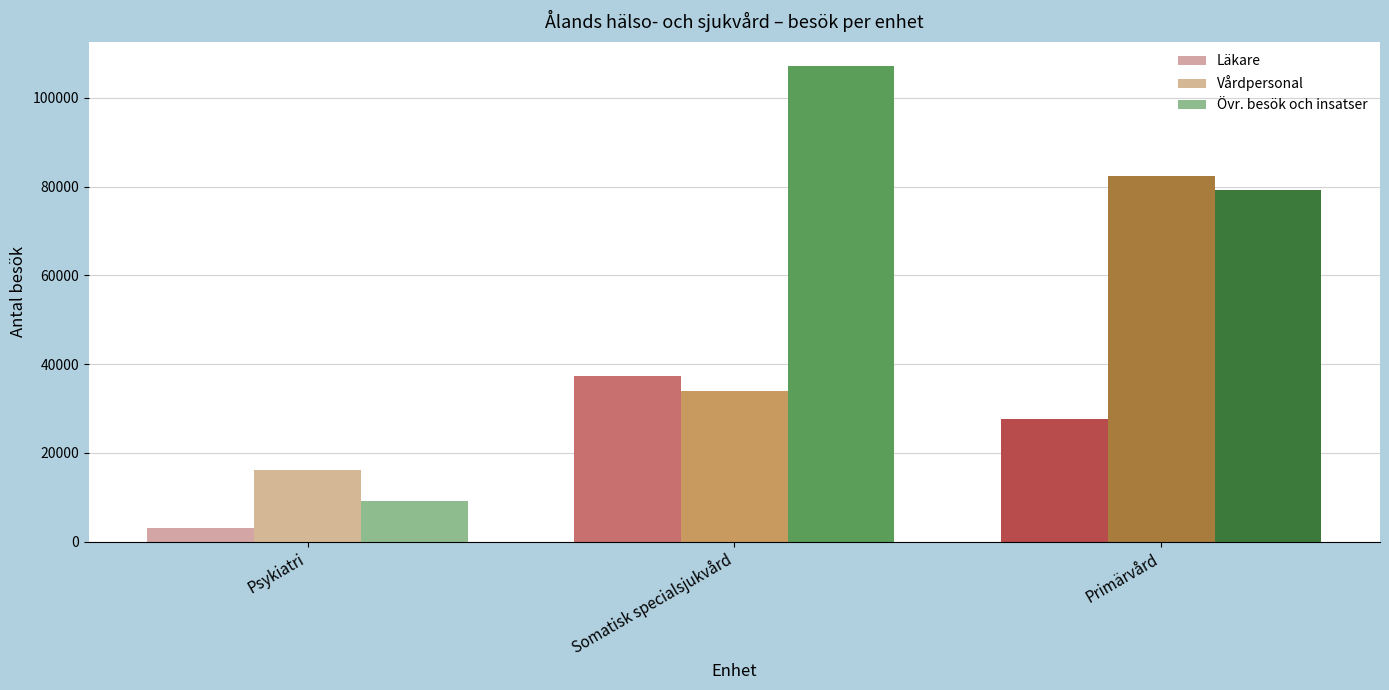

Reading left to right, transcribe all the data shown in this chart.

Läkare: 3031	37253	27574
Vårdpersonal: 16212	33817	82337
Övr. besök och insatser: 9238	107220	79234